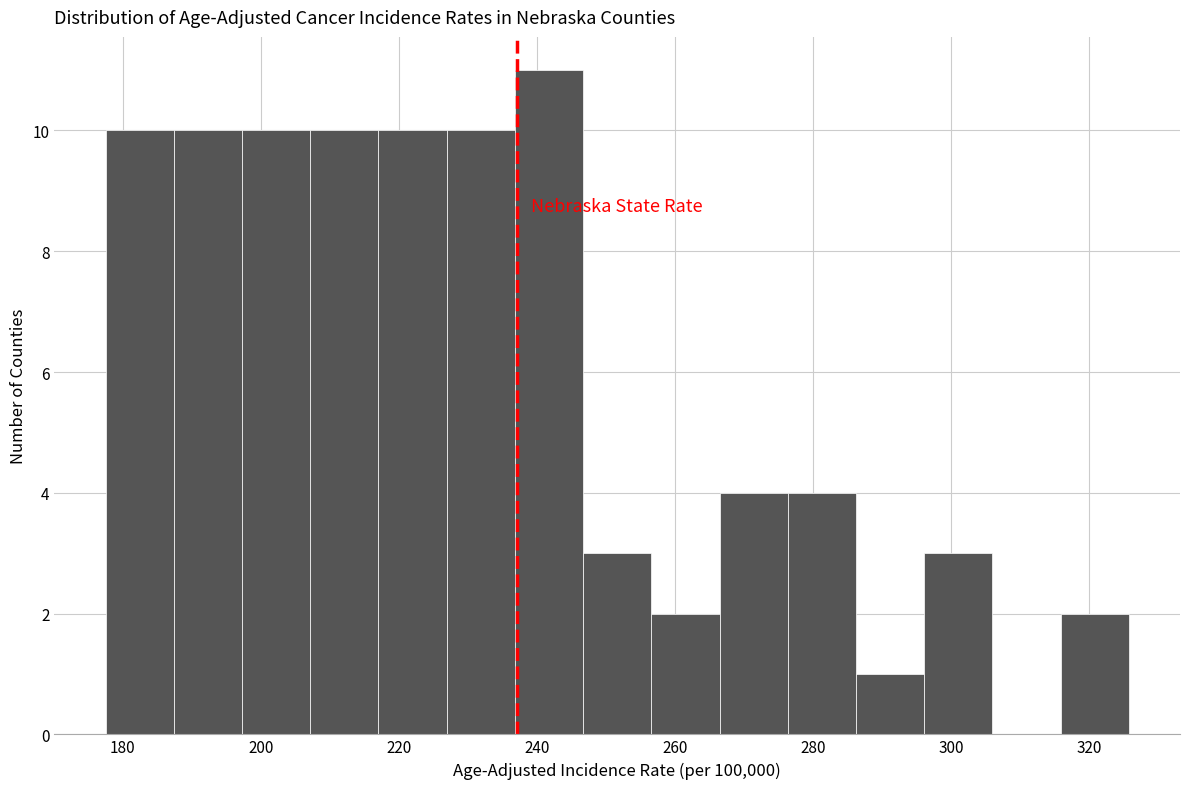

Reading left to right, list every bar in this chart as the range it spans on the x-axis followed by its height. Neither the bar edges nor the heights are printed on the chart, so give them approximately, as read against the axes.

178 to 188: 10
188 to 198: 10
198 to 208: 10
208 to 218: 10
218 to 226: 10
226 to 236: 10
236 to 246: 11
246 to 256: 3
256 to 266: 2
266 to 276: 4
276 to 286: 4
286 to 296: 1
296 to 306: 3
306 to 316: 0
316 to 326: 2